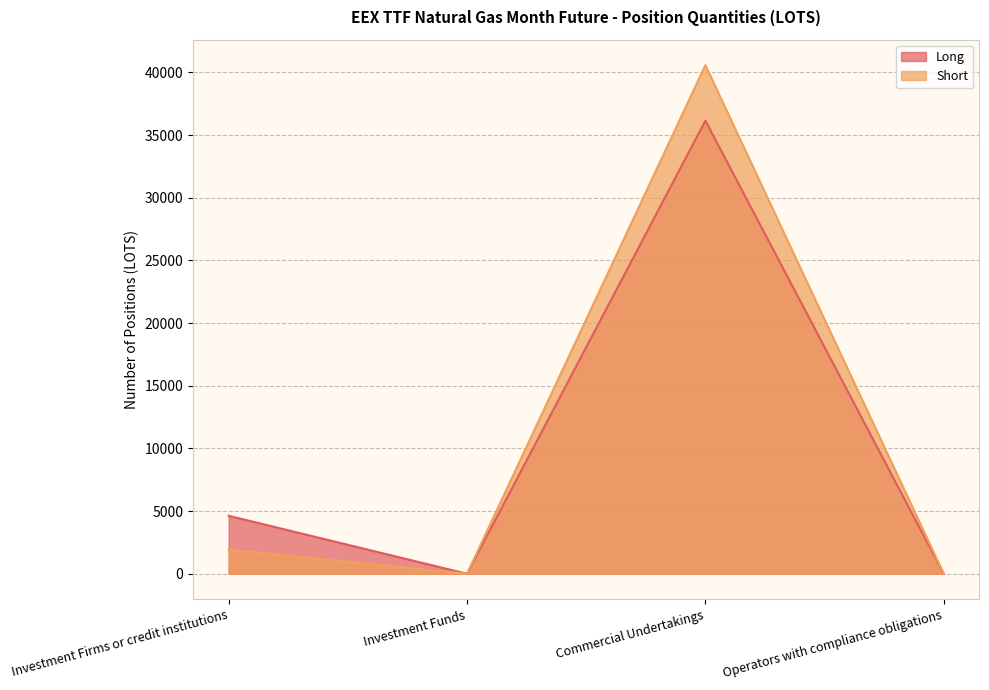

Is the value of Long at Investment Firms or credit institutions greater than the value of Short at Investment Firms or credit institutions?

Yes